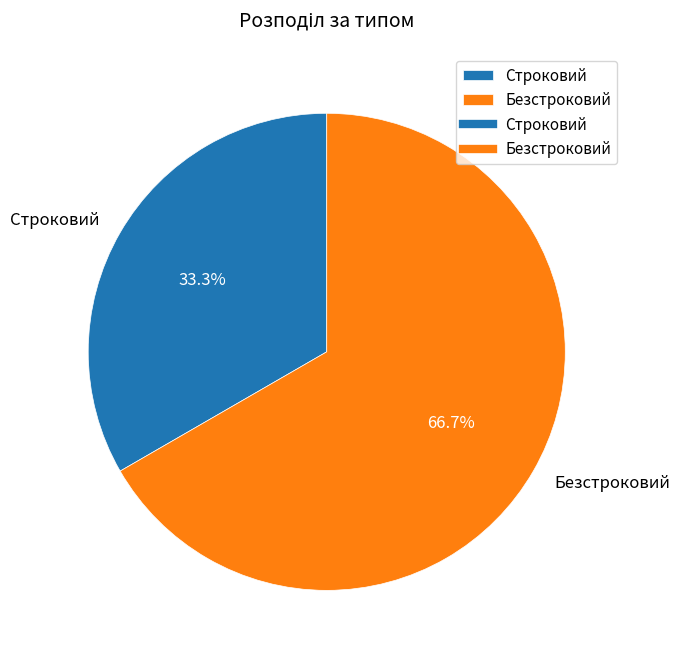

Does any single category account for the majority?

Yes